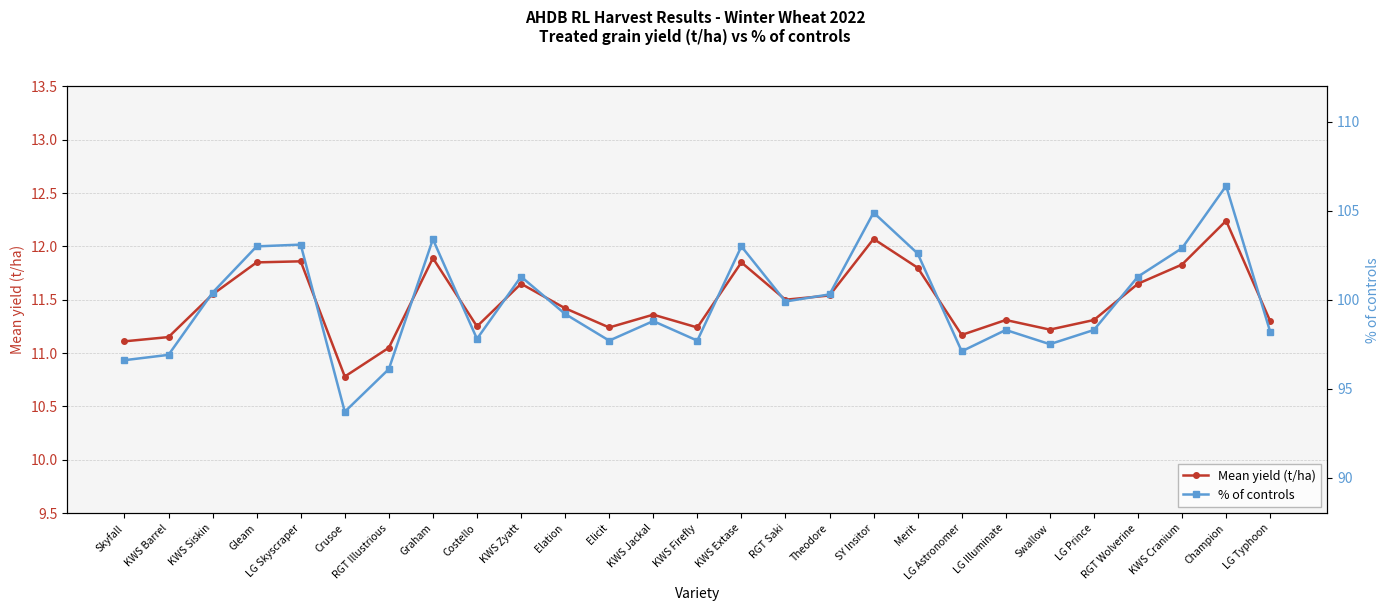

True or false: % of controls has a value of 100.4 at KWS Siskin.

True